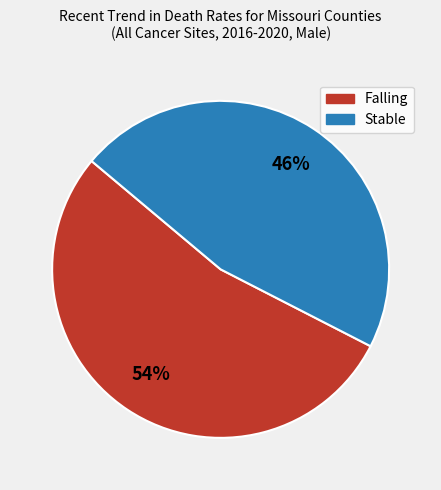

Does any single category account for the majority?

Yes